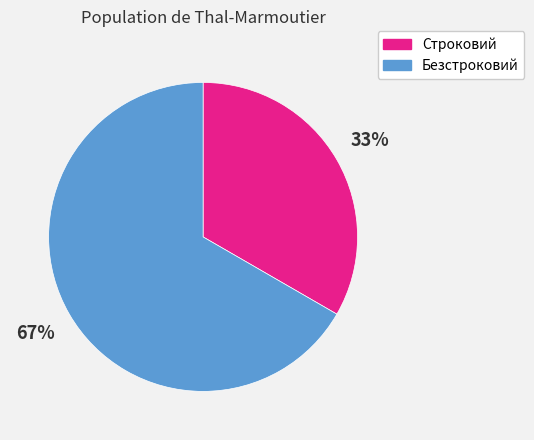

Count the number of slices in the pie.

2